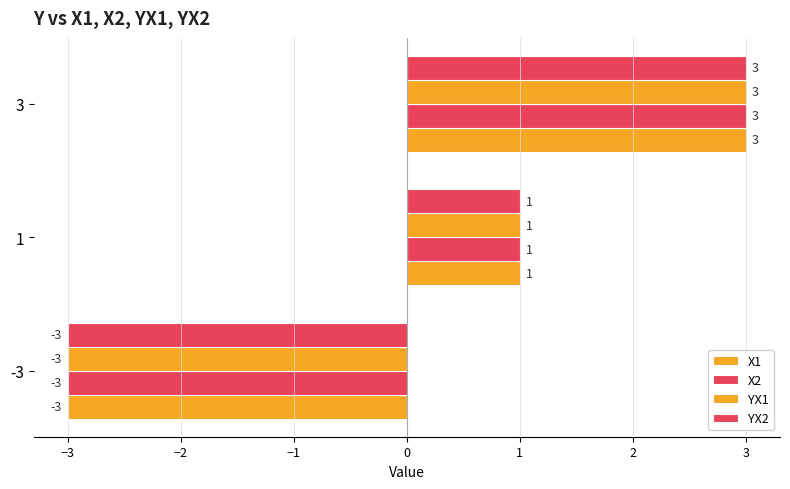

How many data points in X2 are less than 1?

1